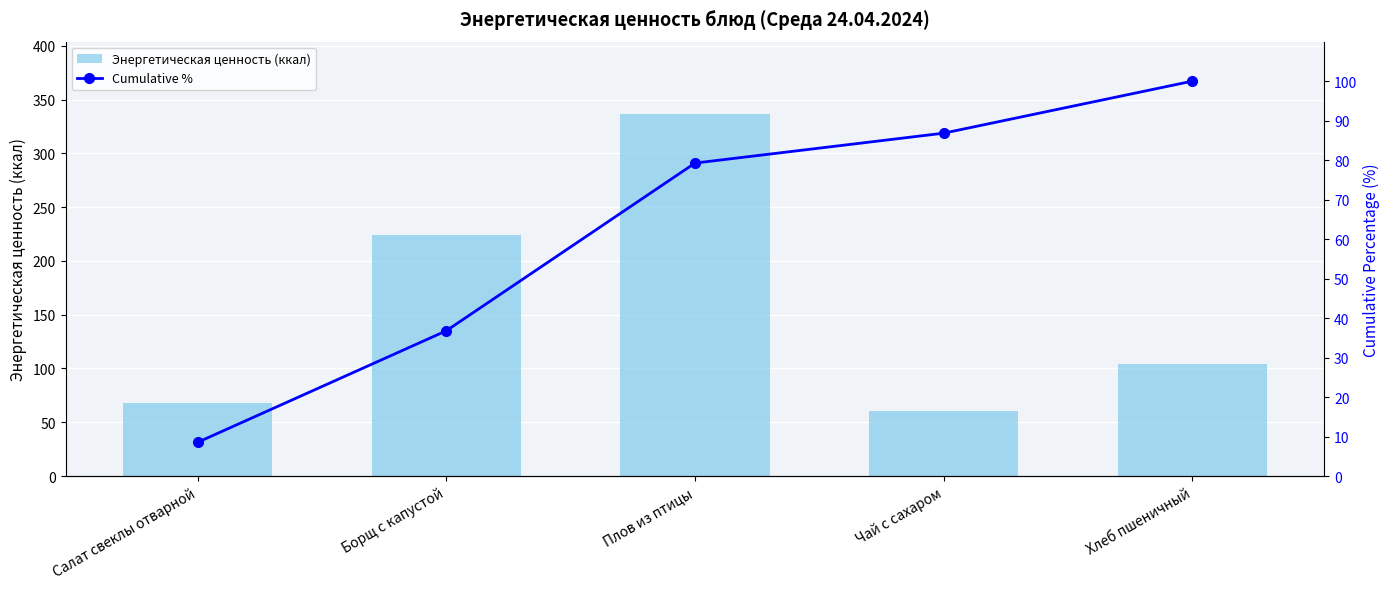

The value of Энергетическая ценность (ккал) at Хлеб пшеничный is 104.4. True or false?

True